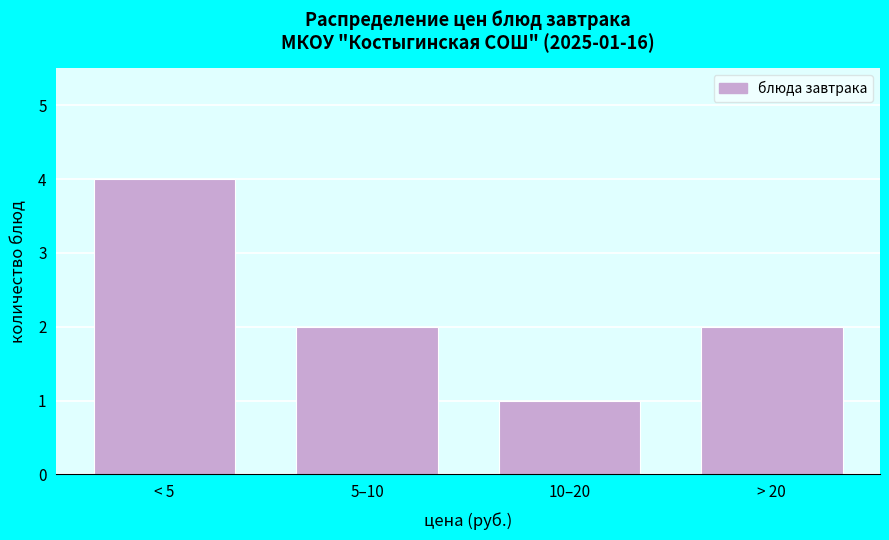

Reading left to right, what are all the values shown in this chart?

4	2	1	2